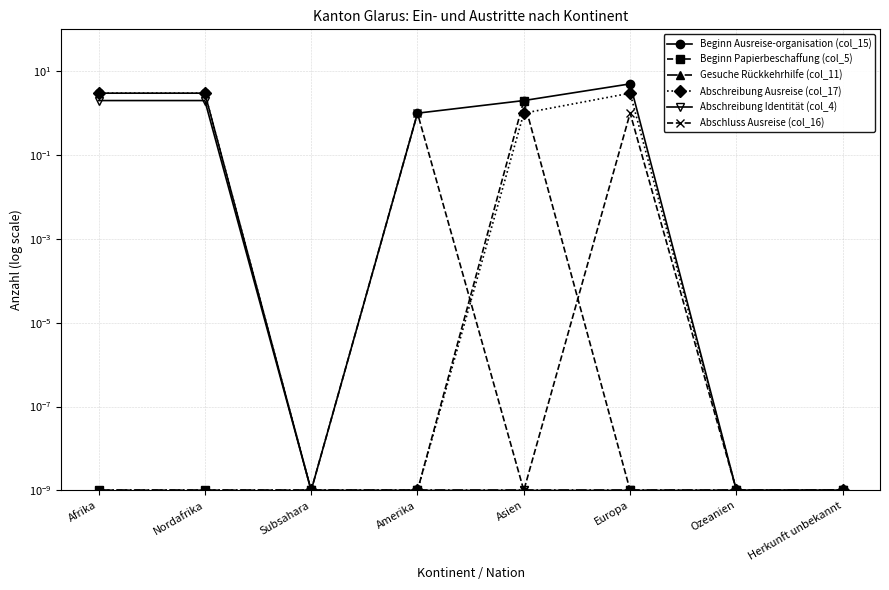

At Afrika, list the series in order from smallest to largest.

Beginn Papierbeschaffung (col_5), Gesuche Rückkehrhilfe (col_11), Abschluss Ausreise (col_16), Abschreibung Identität (col_4), Beginn Ausreise-organisation (col_15), Abschreibung Ausreise (col_17)